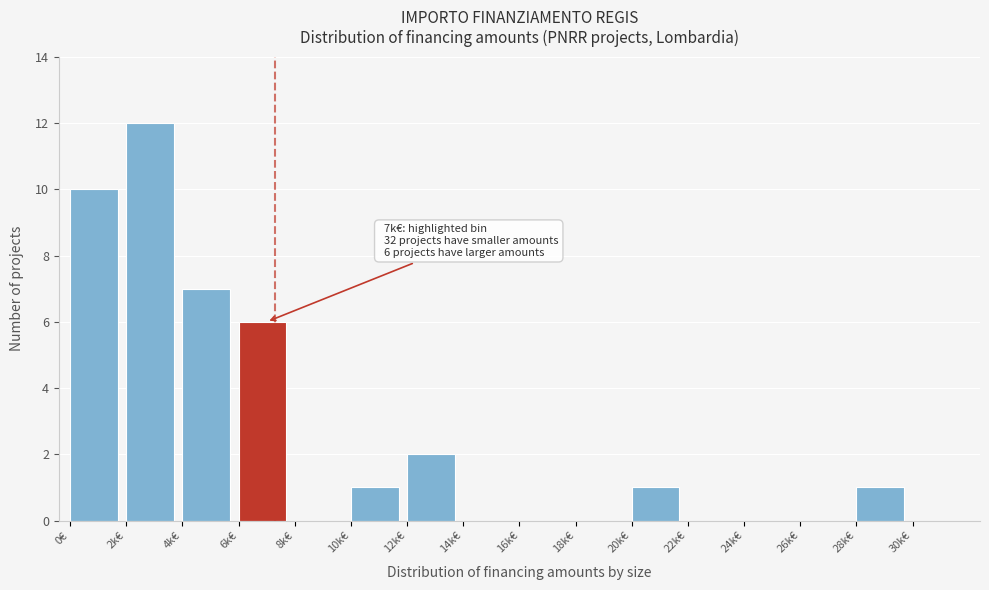

Reading right to left, what are all the values shown in this chart?

30k€=0	28k€=1	26k€=0	24k€=0	22k€=0	20k€=1	18k€=0	16k€=0	14k€=0	12k€=2	10k€=1	8k€=0	6k€=6	4k€=7	2k€=12	0€=10